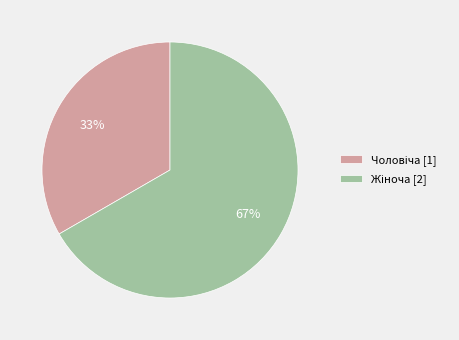

To the nearest percent, what is the average slice percentage?

50%